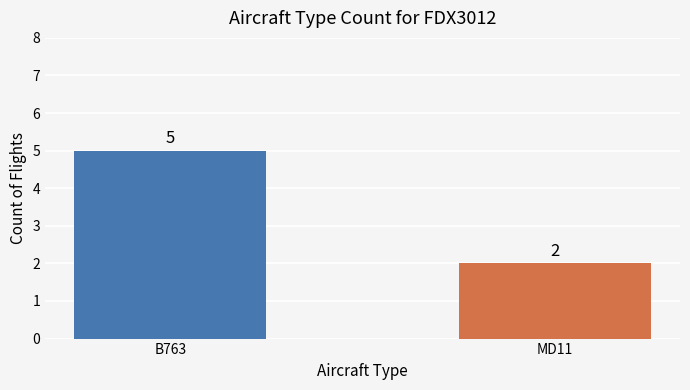

Reading left to right, transcribe all the data shown in this chart.

5	2